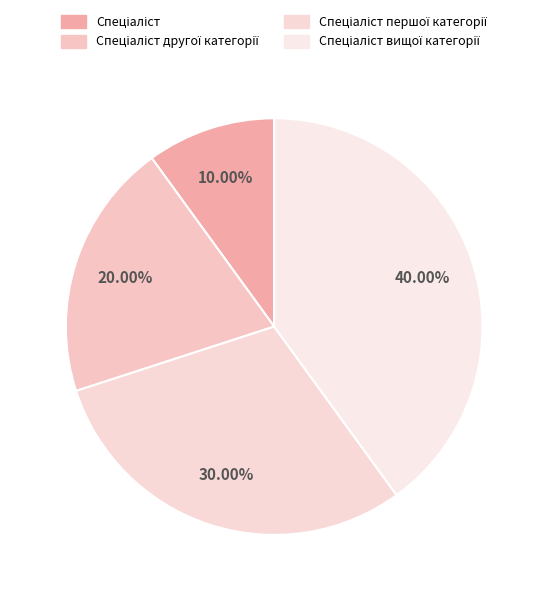

Does any single category account for the majority?

No